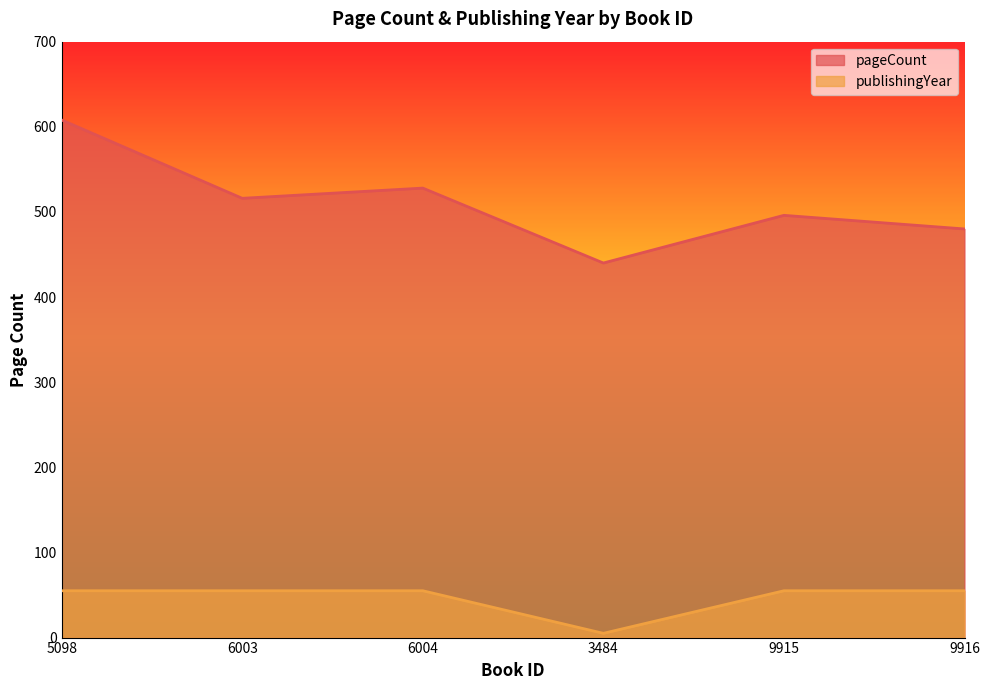

What is the sum of the pageCount values at 6004 and 9916?

1008